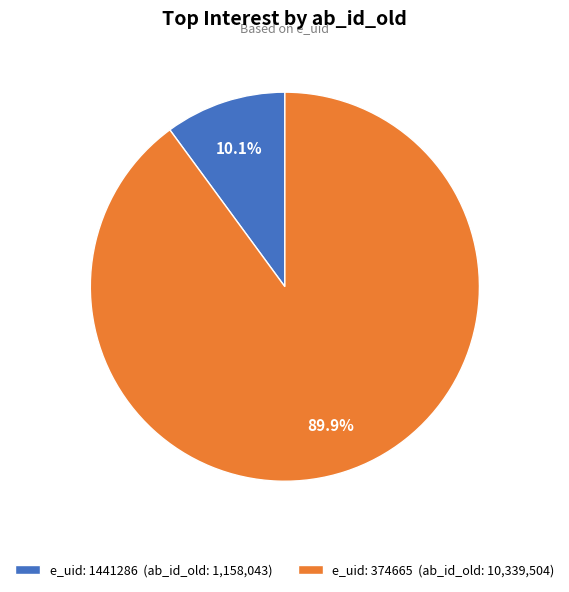

How many segments does this pie chart have?

2